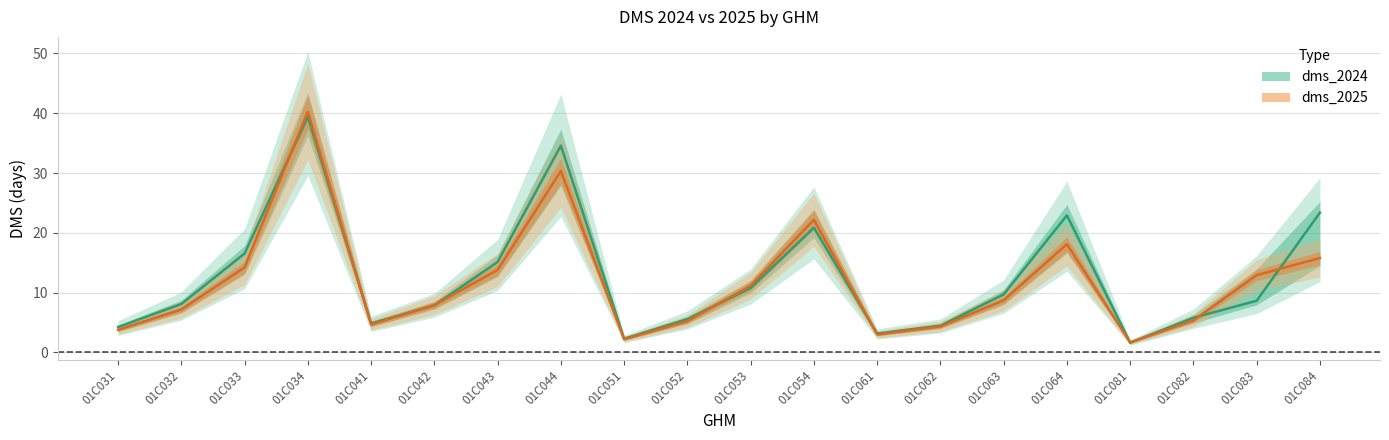

The dms_2025 series shows 22.3 at 01C084. True or false?

False